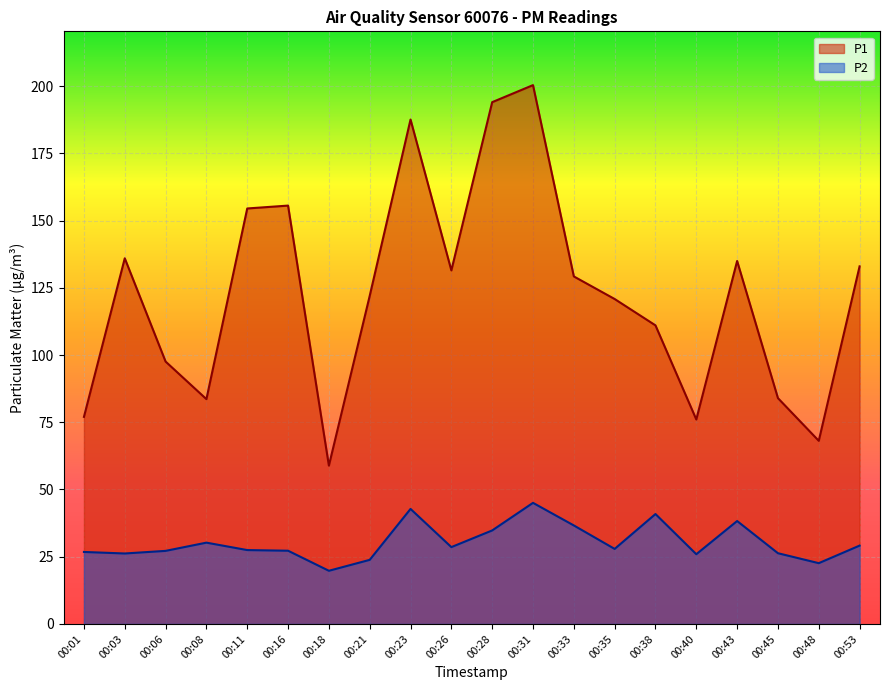

Rank the series at 00:16 from lowest to highest value.

P2, P1